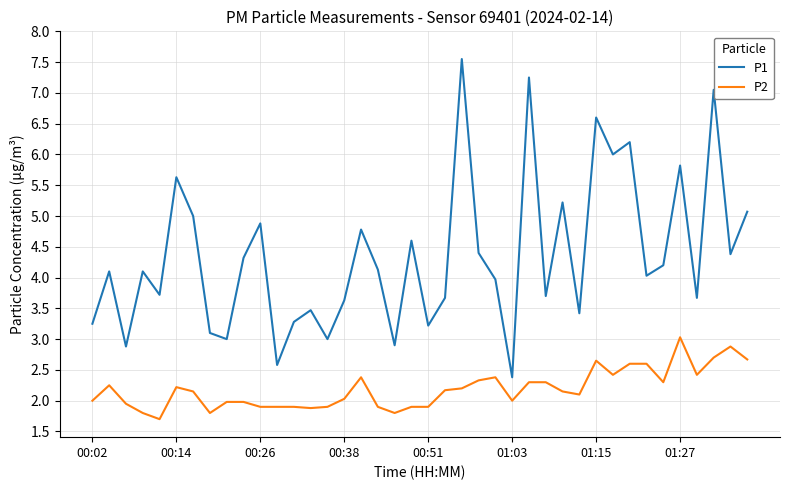

List the series in order of their overall mean, lowest first.

P2, P1